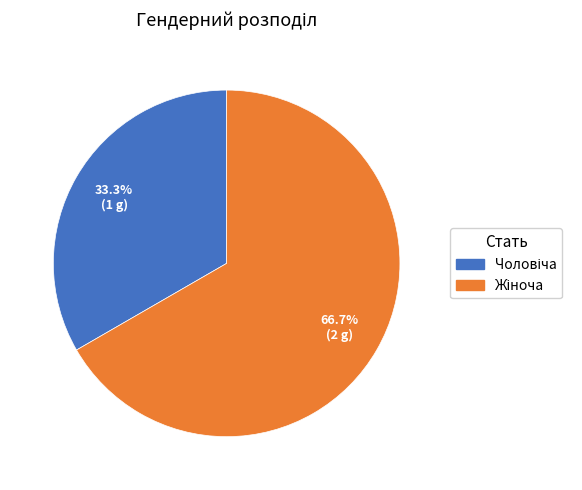

Is there a majority slice in this chart?

Yes